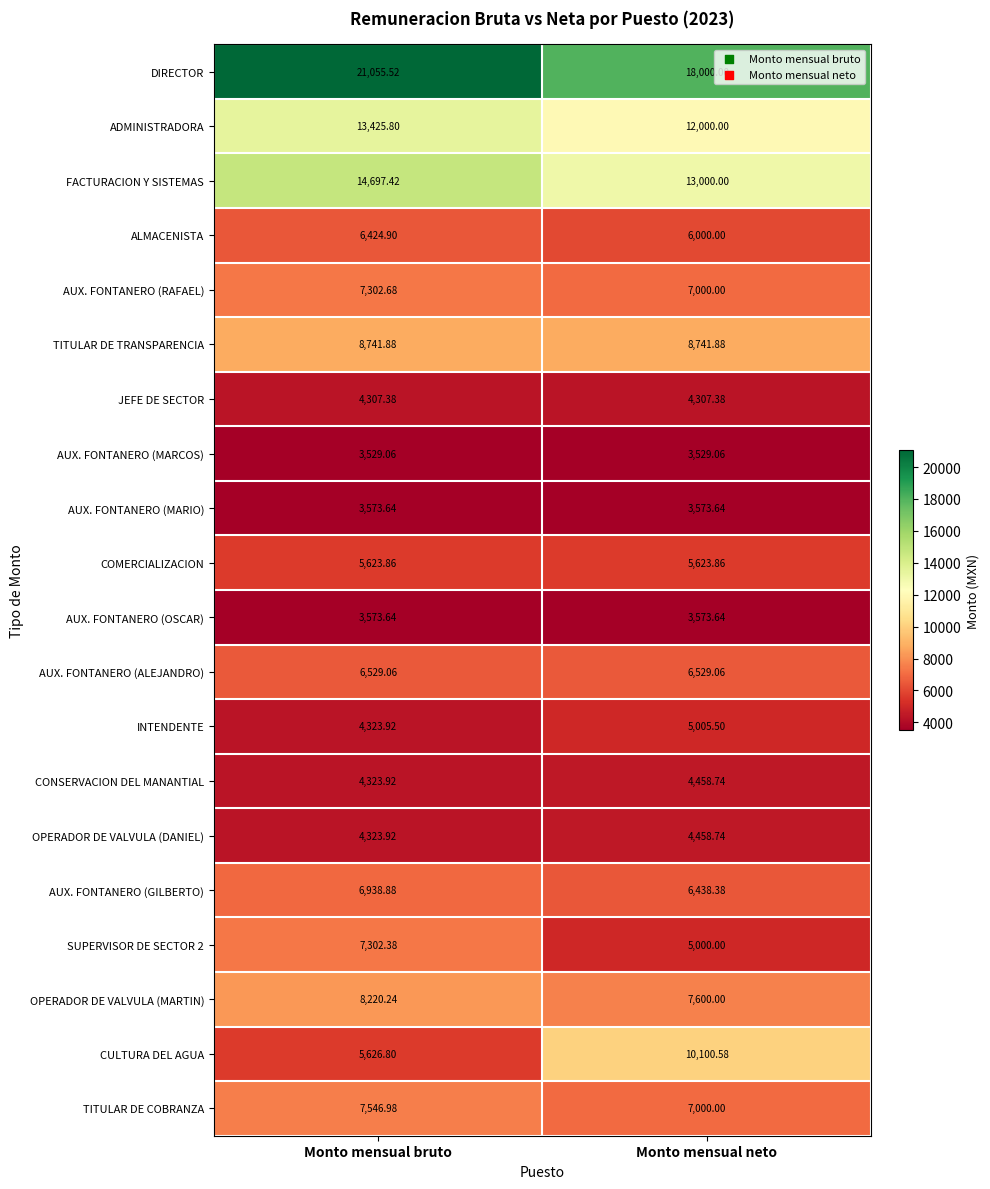

Where is SUPERVISOR DE SECTOR 2 nearest to the value 6151?

Monto mensual neto